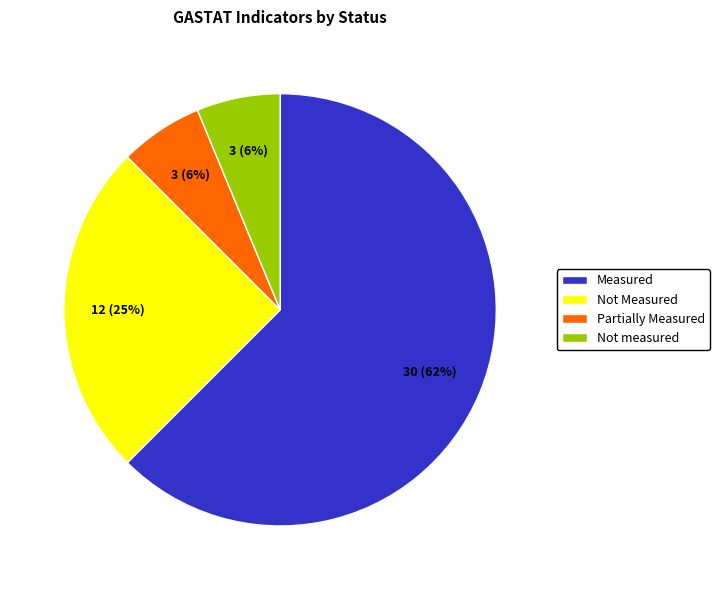

To the nearest percent, what portion does Not measured represent?

6%